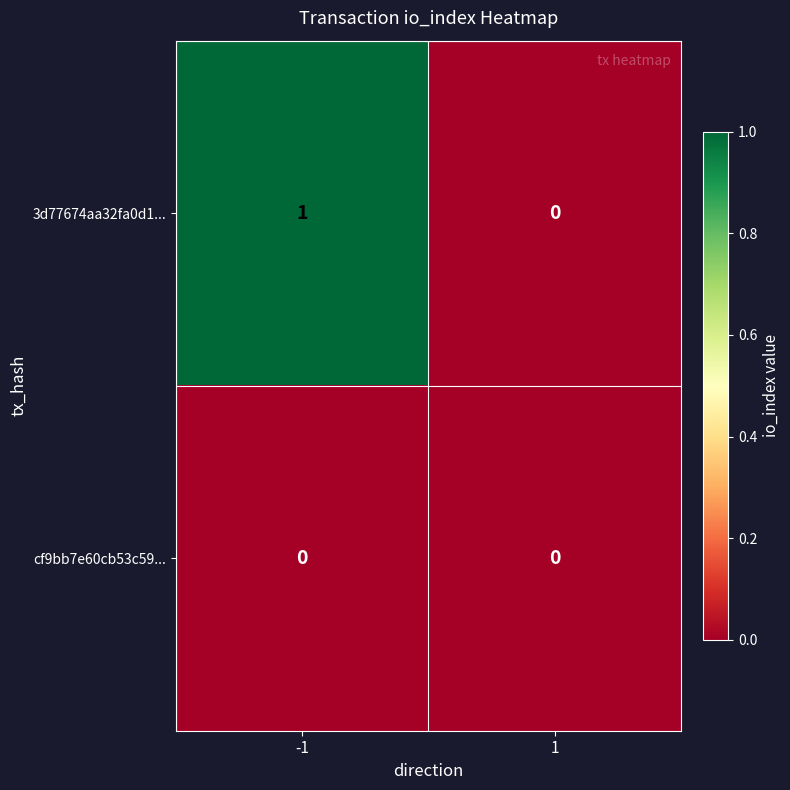

How many data points does each series have?

2